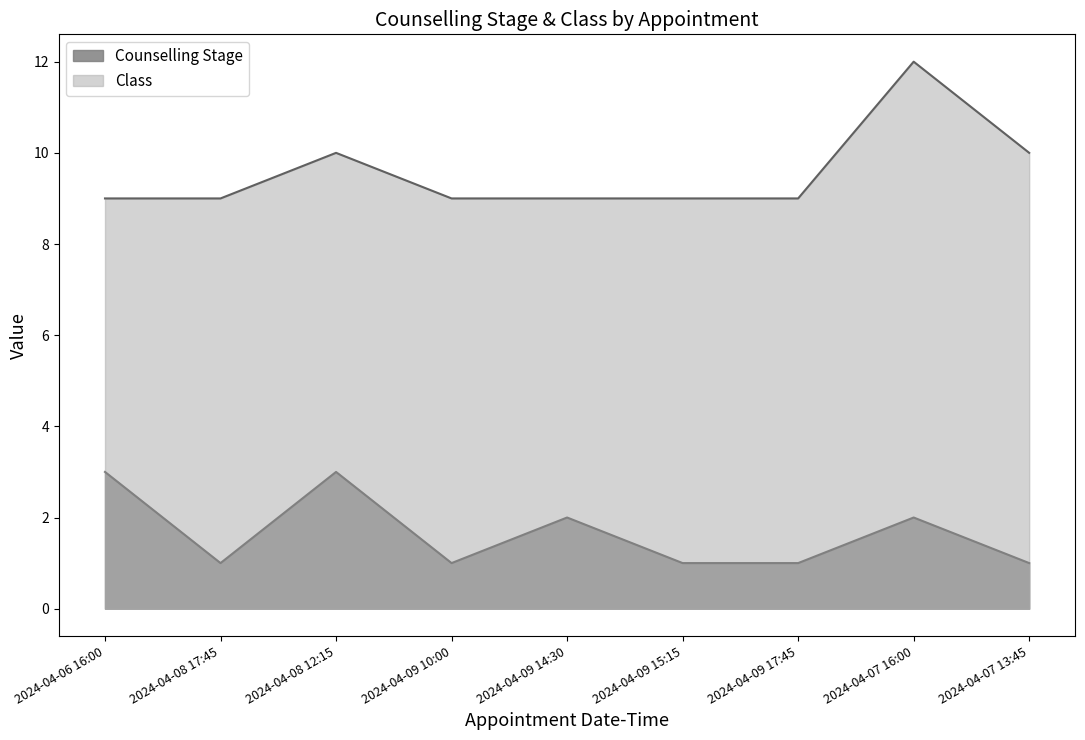

What is the label of the 2nd point from the right?

2024-04-07 16:00